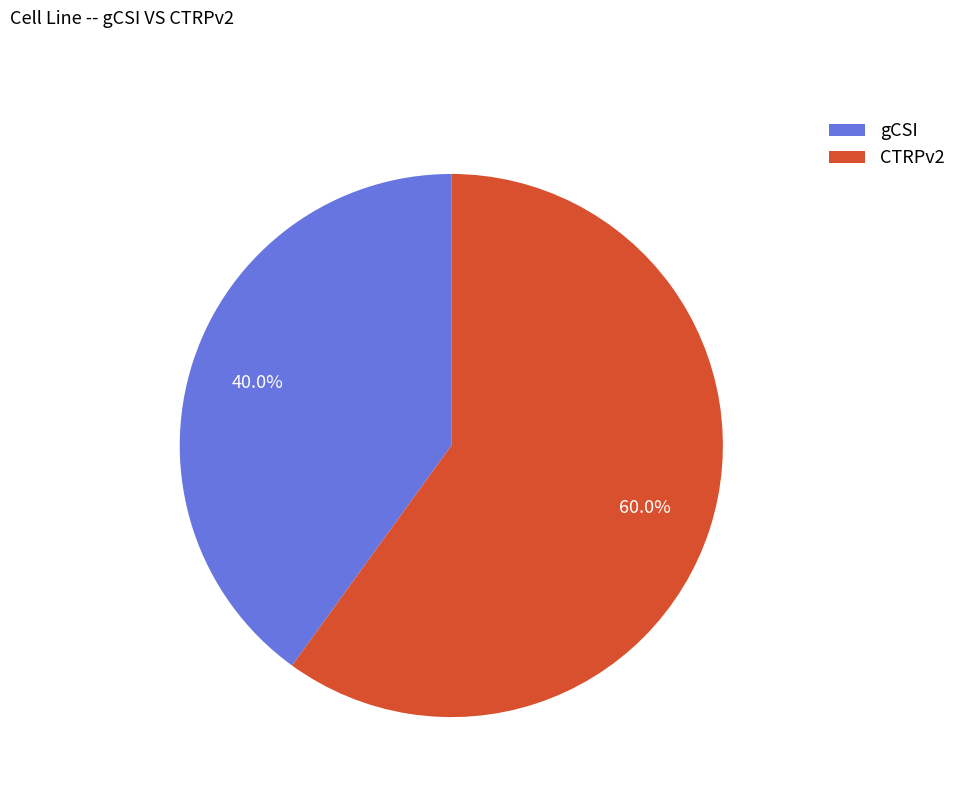

The CTRPv2 slice represents 68% of the pie. True or false?

False